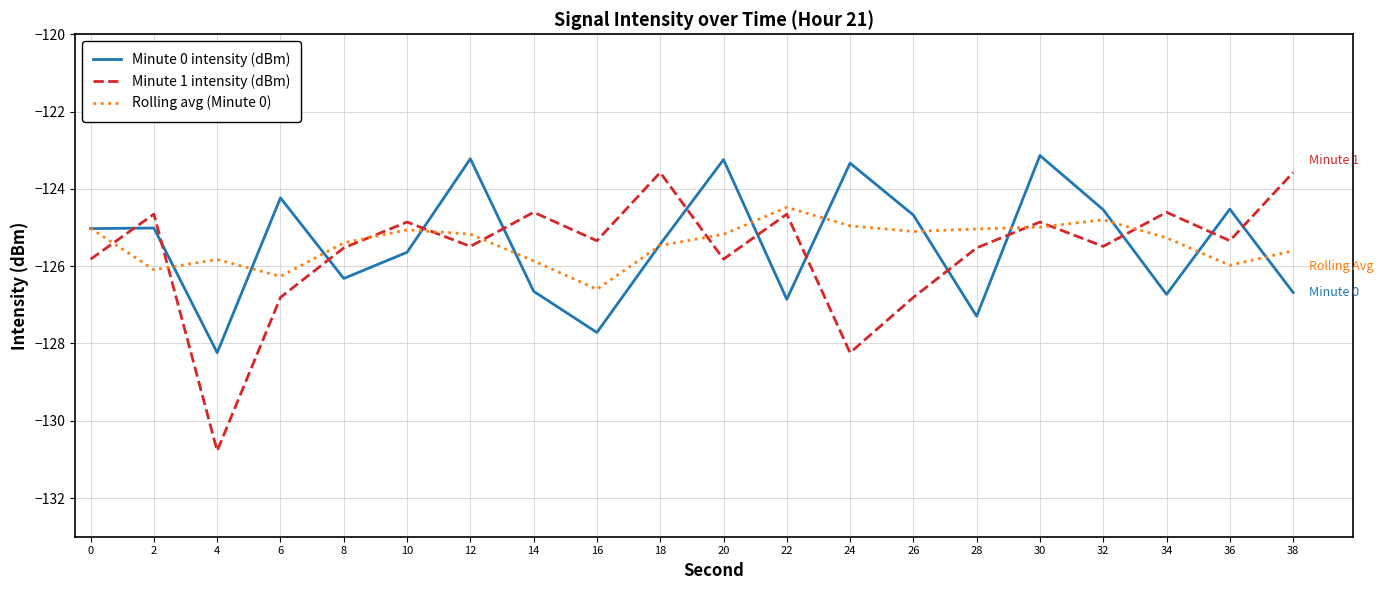

What is the total value across all series at 22?

-376.0